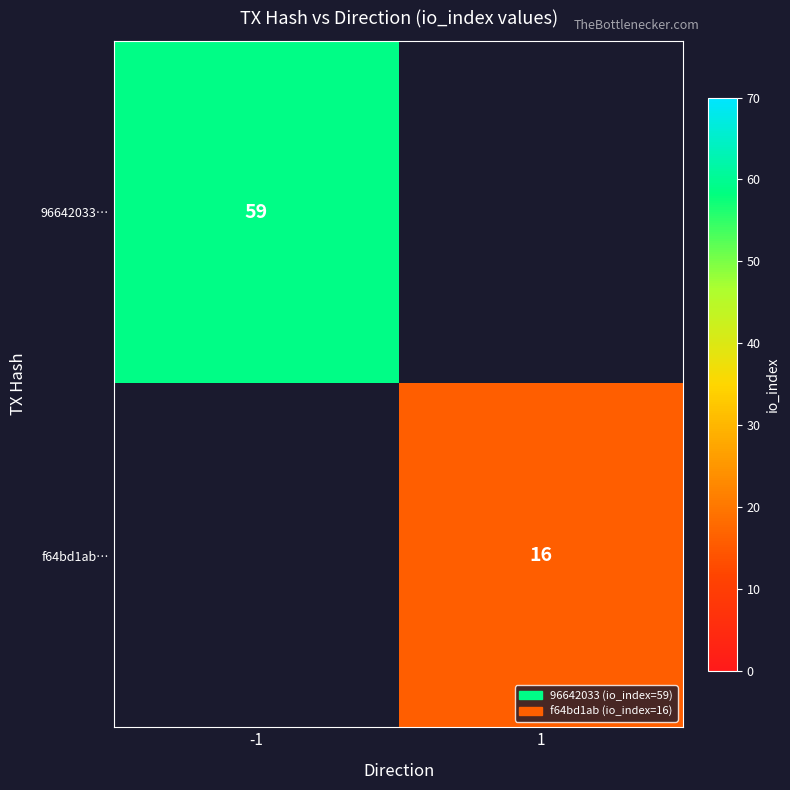

True or false: 96642033… has a value of 103 at -1.

False